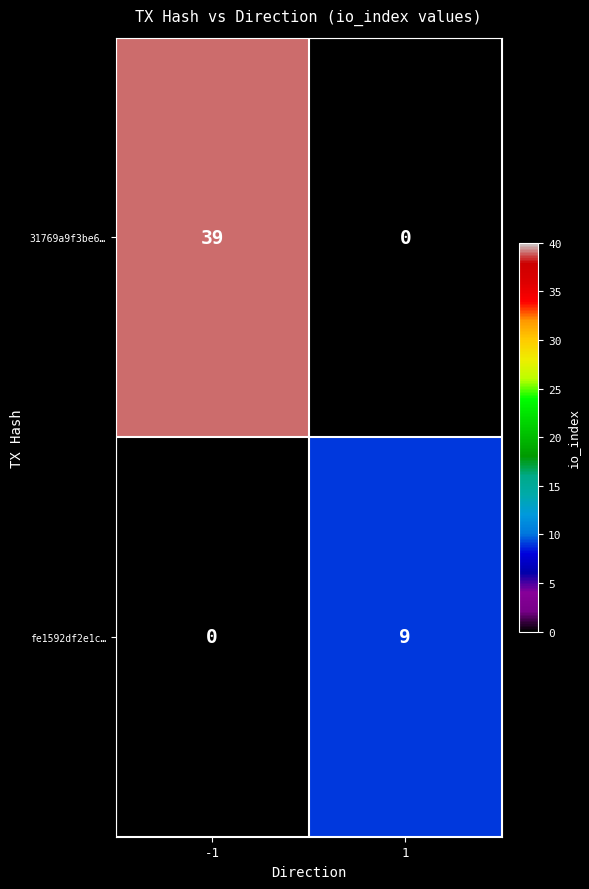

Reading right to left, list all the values displayed in this chart.

31769a9f3be6…: 1=0	-1=39
fe1592df2e1c…: 1=9	-1=0